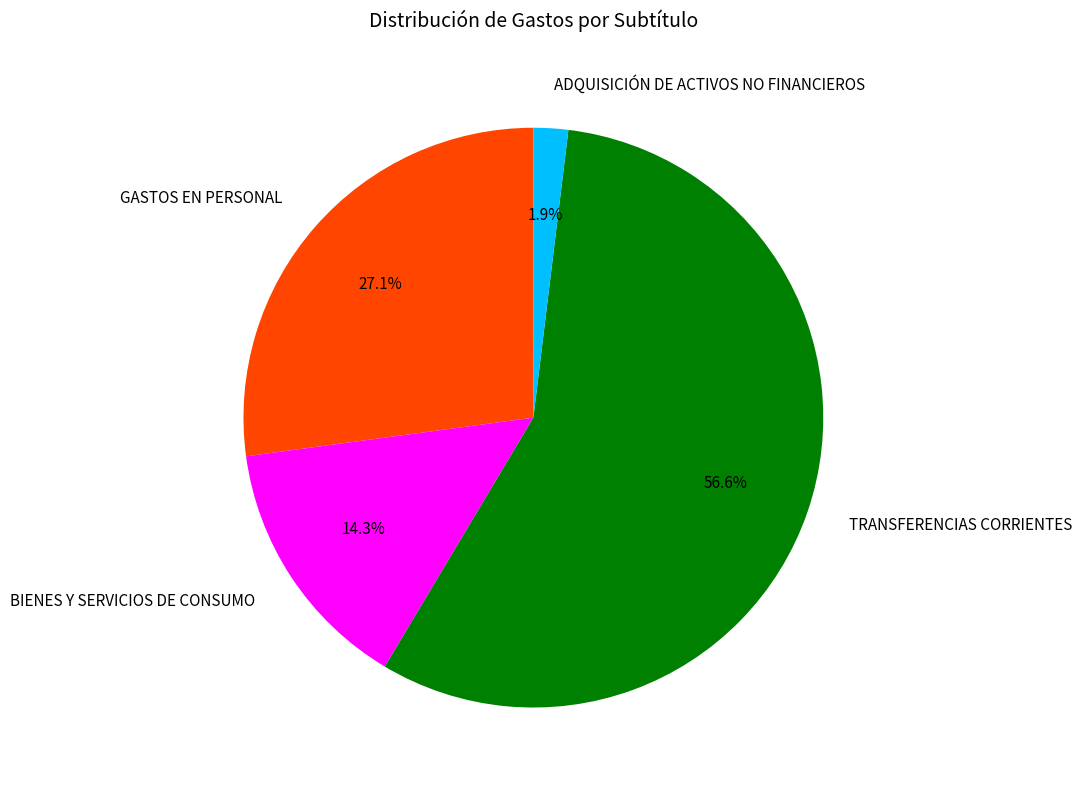

Count the number of slices in the pie.

4